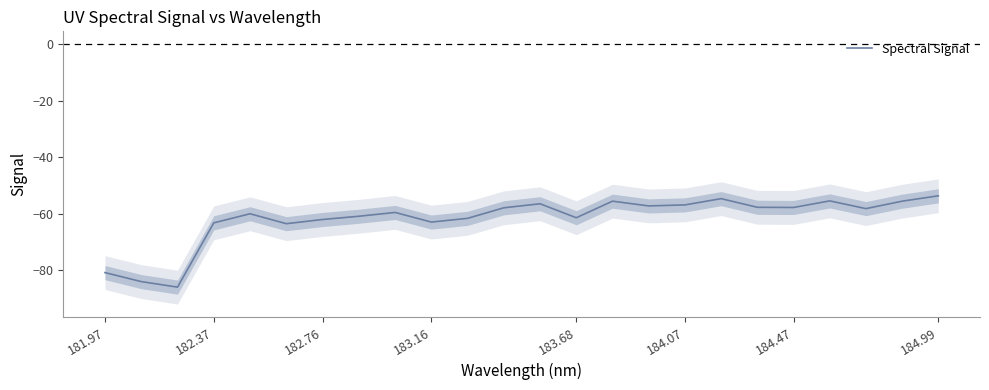

What is the difference between the second highest and minimum values?

31.3